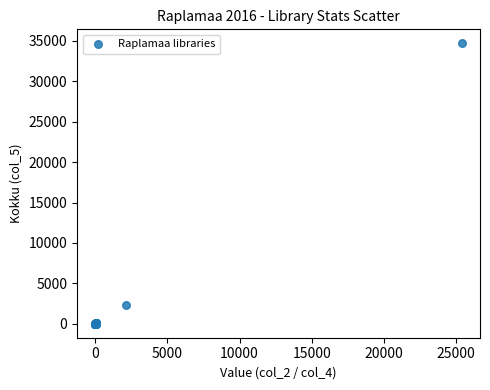

What Y value in the scatter plot is closest to 17350?

2372.0